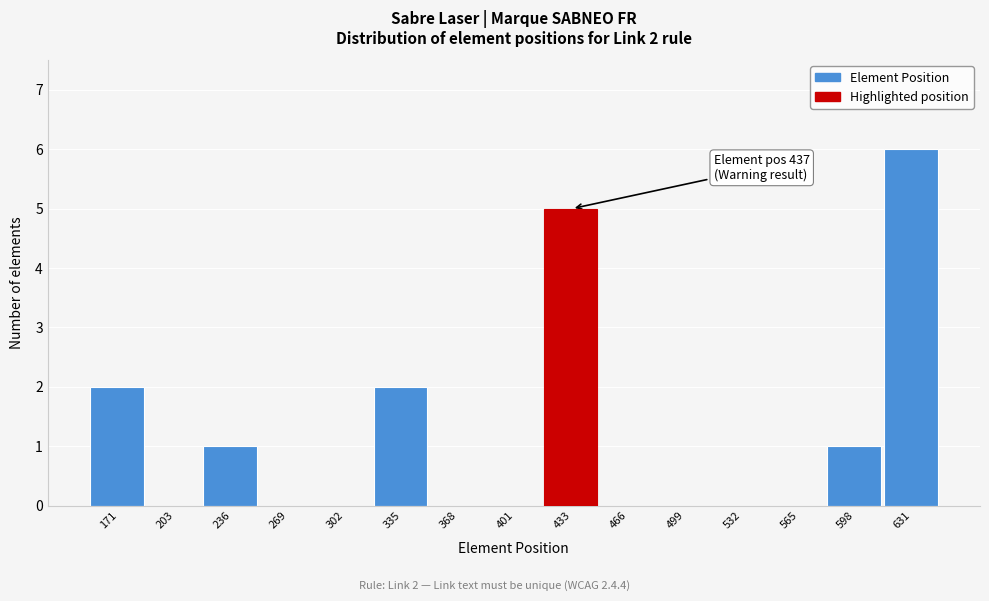

Reading left to right, transcribe all the data shown in this chart.

171=2	203=0	236=1	269=0	302=0	335=2	368=0	401=0	433=5	466=0	499=0	532=0	565=0	598=1	631=6